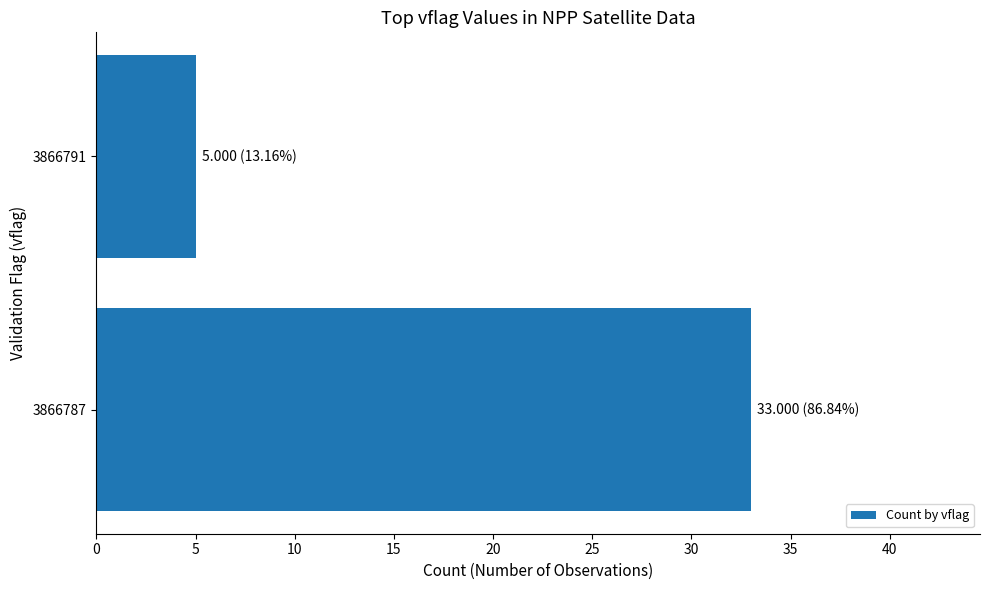

List the labels in order of value, largest first.

3866787, 3866791